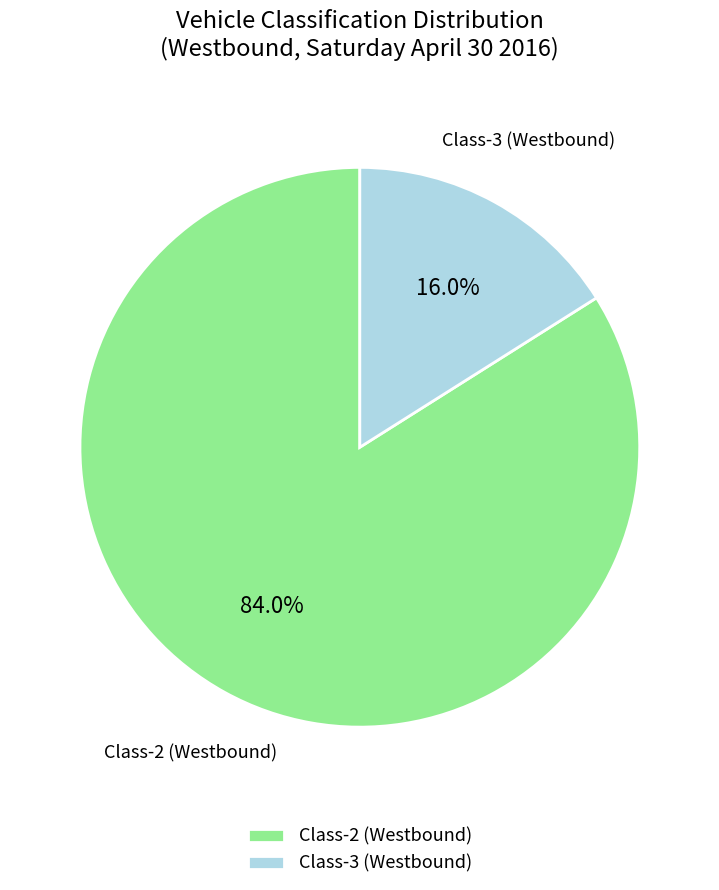

What percentage do Class-2 (Westbound) and Class-3 (Westbound) together represent?

100.0%